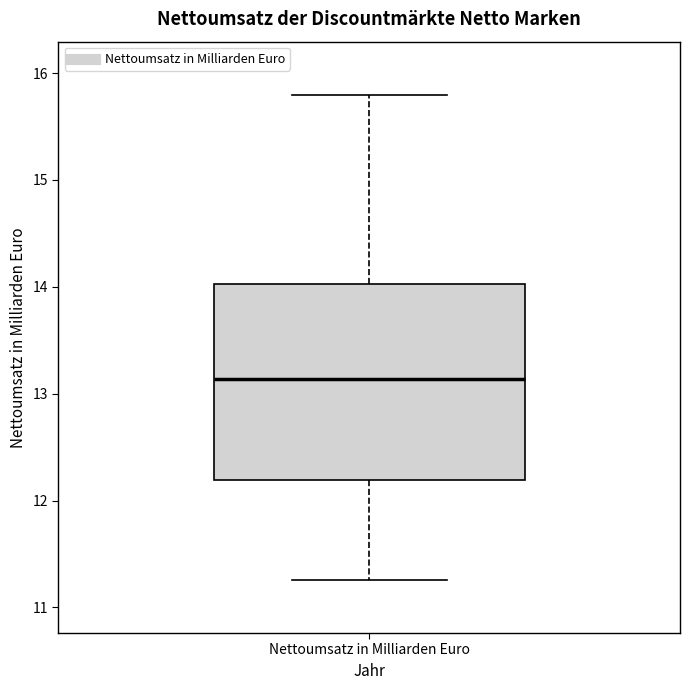

Transcribe this box plot: give where the median line is, the range the box spans, and where the two whiskers end, as read against the y-axis. The values are not printed on the chart, so give them approximately, as read against the axis.

median 13.1, box 12.2 to 14.0, whiskers 11.3 to 15.8